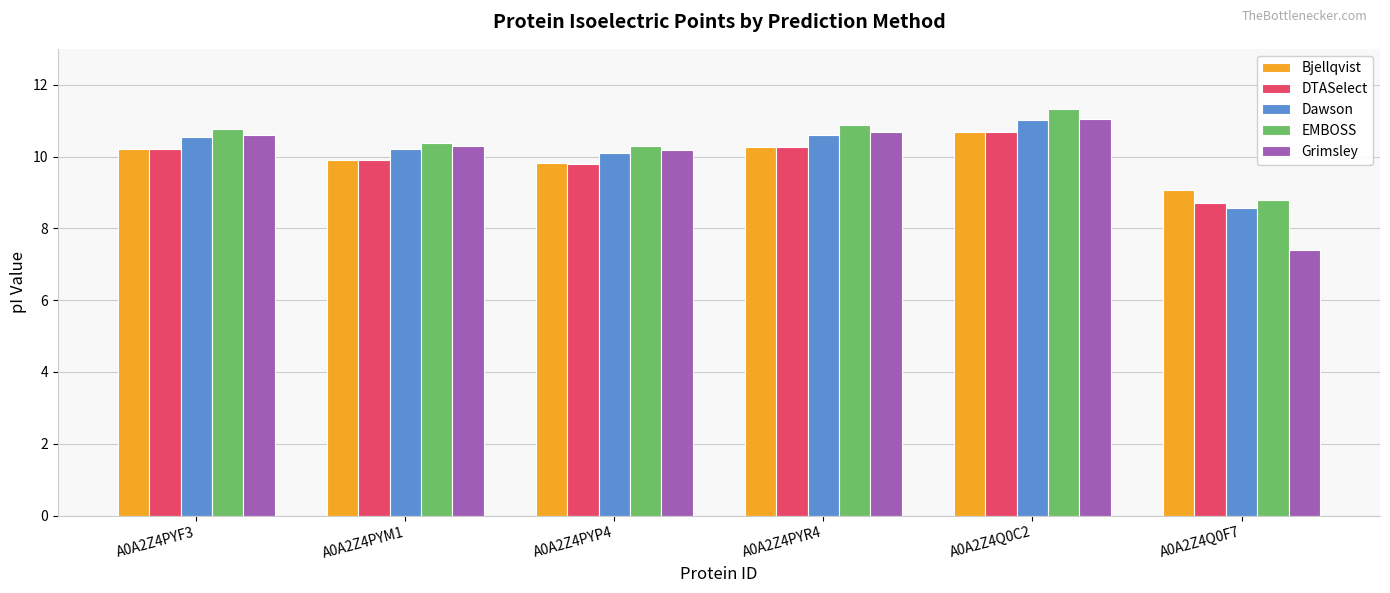

Which series has the widest spread of values?

Grimsley